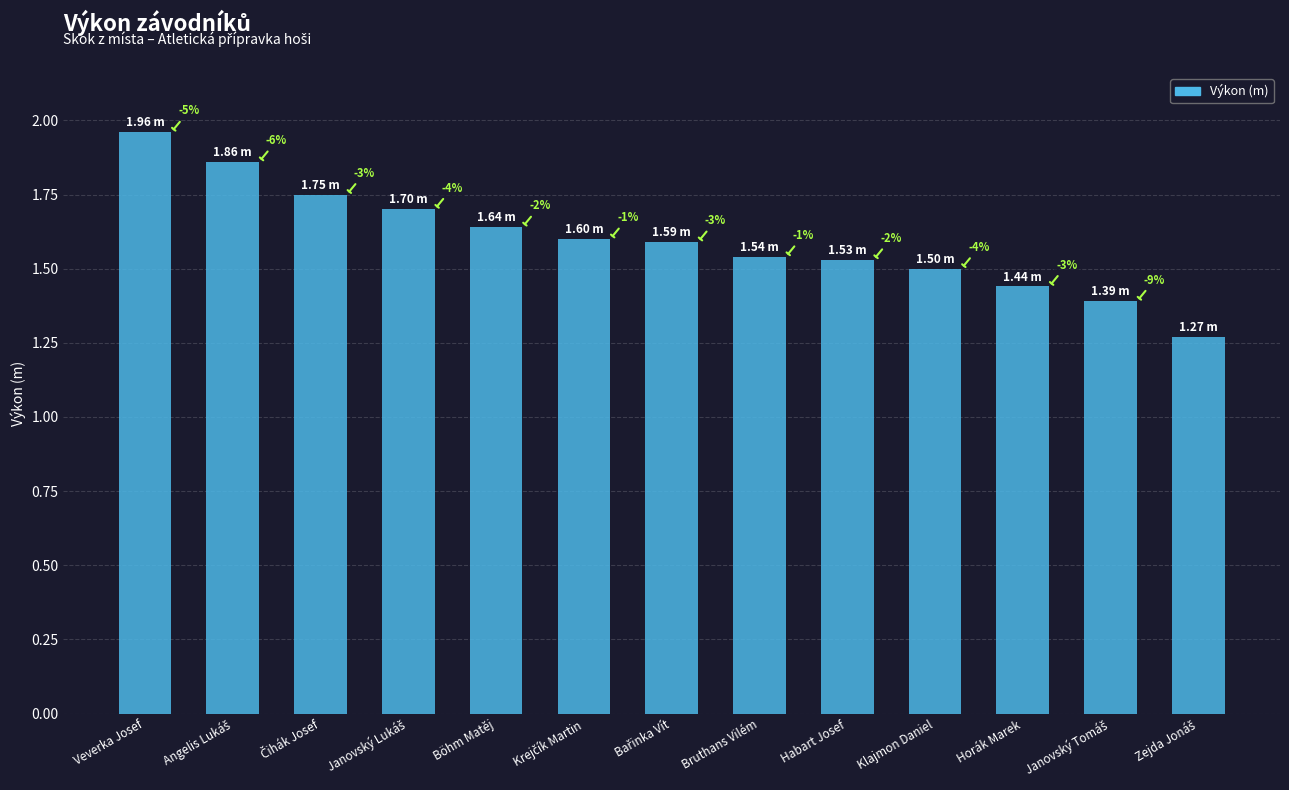

What is the average value?

1.6